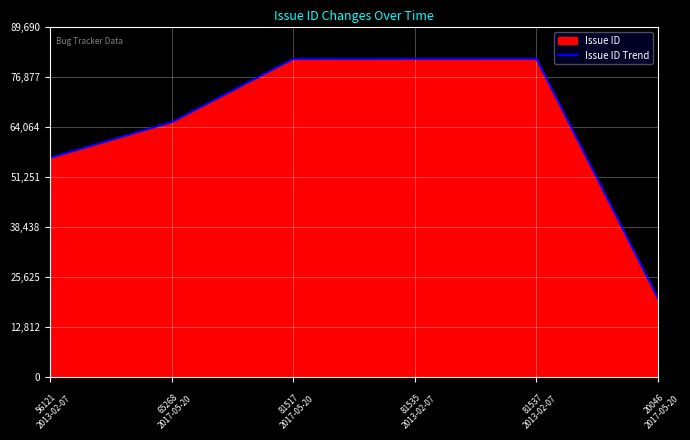

Is it true that the value at 56121
2013-02-07 is 84163?

False